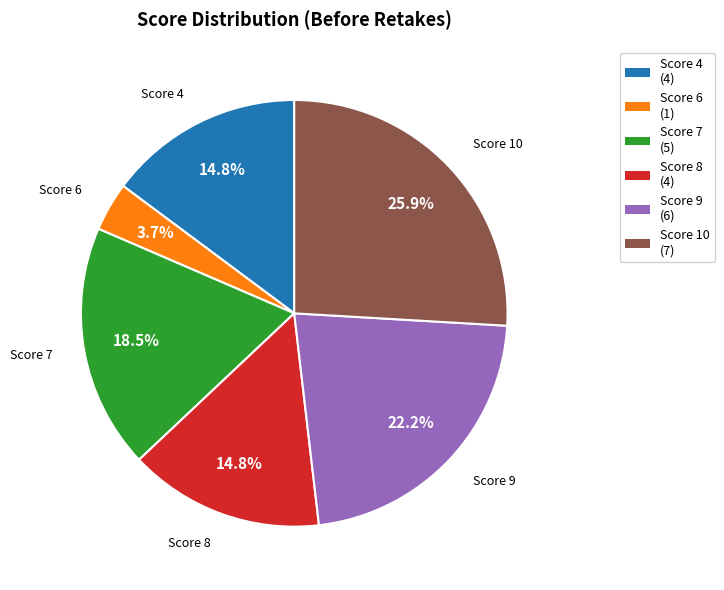

To the nearest percent, what is the difference between the largest and smallest slice percentages?

22%